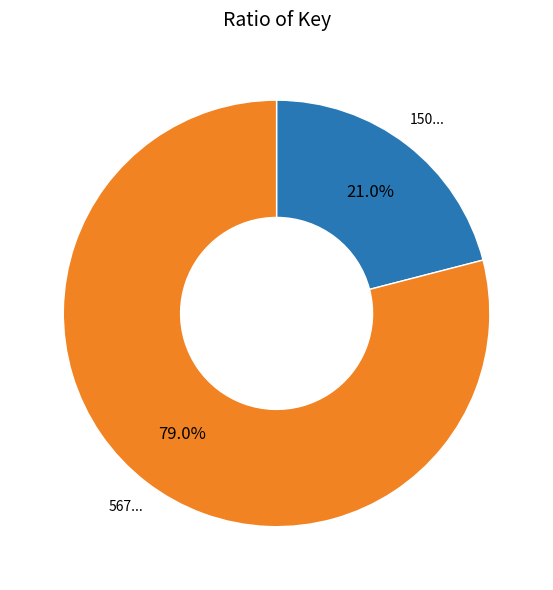

Is there a majority slice in this chart?

Yes